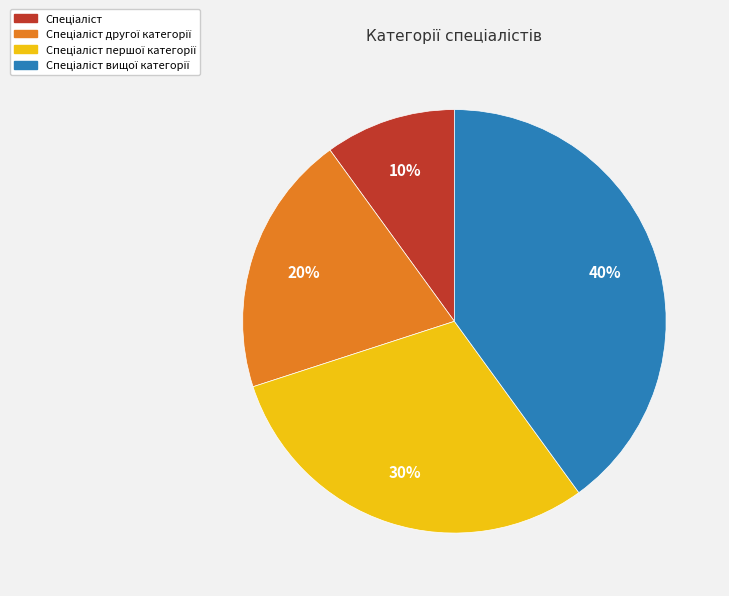

To the nearest percent, what is the average slice percentage?

25%